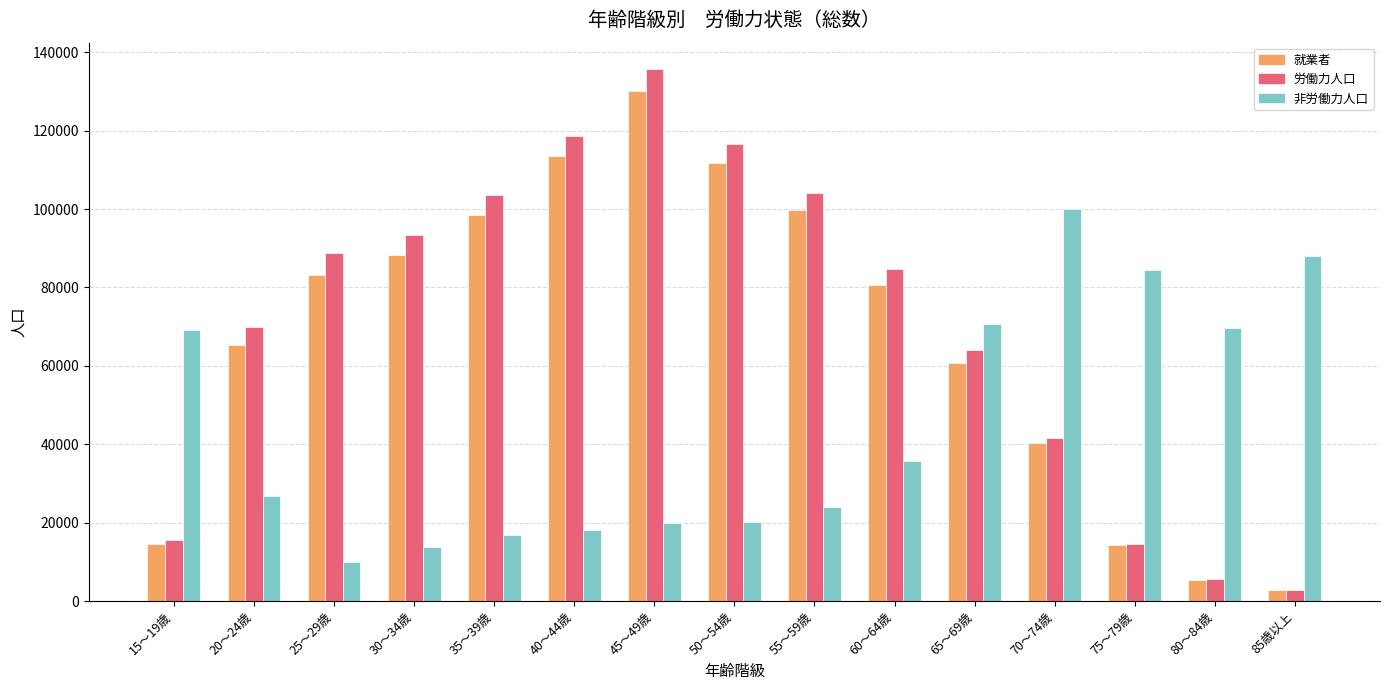

What is the sum of the 就業者 values at 60～64歳 and 50～54歳?

192545